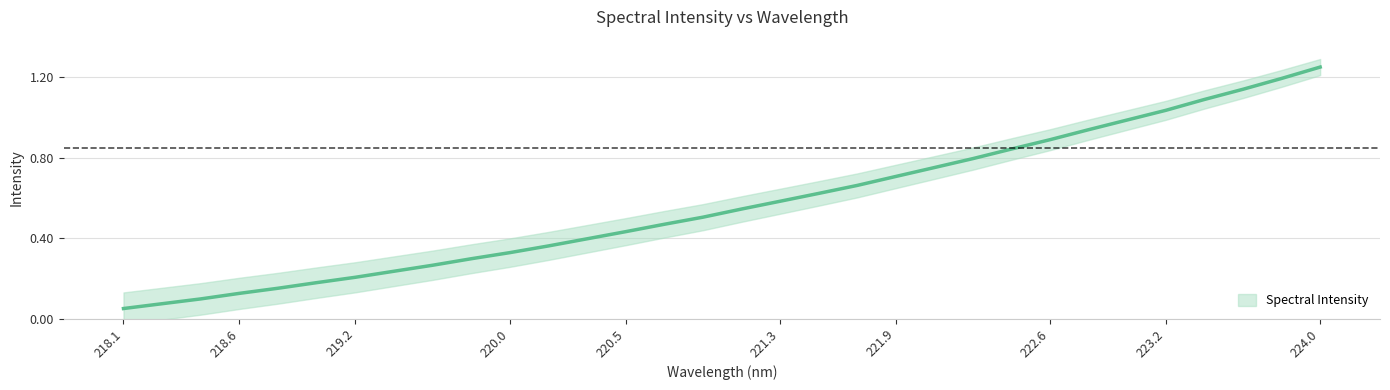

What is the label of the 25th point from the left?

222.6